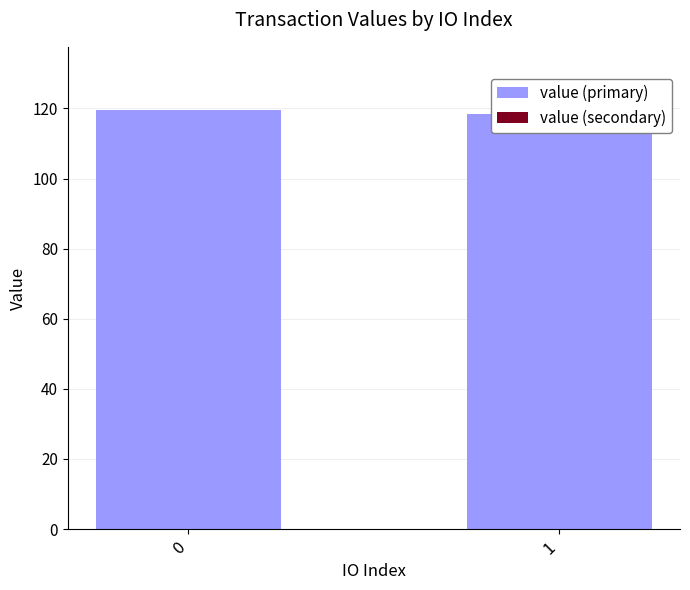

The value (primary) series shows 182.4 at 1. True or false?

False